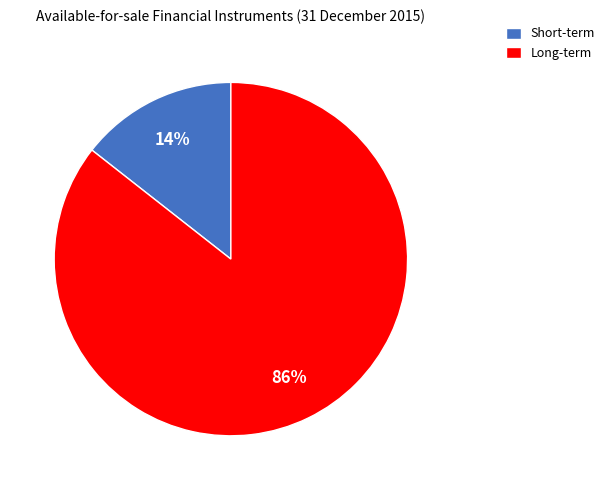

The Long-term slice represents 86% of the pie. True or false?

True